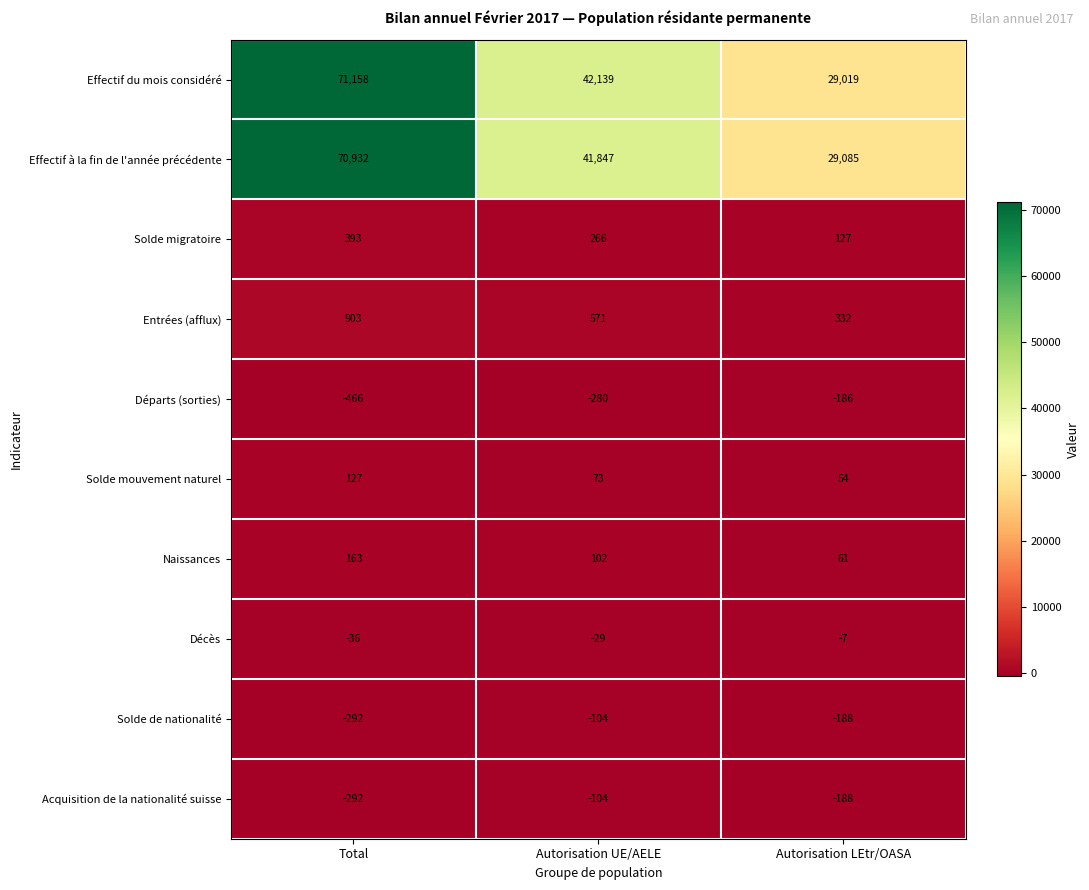

Read the Acquisition de la nationalité suisse value at Total.

-292